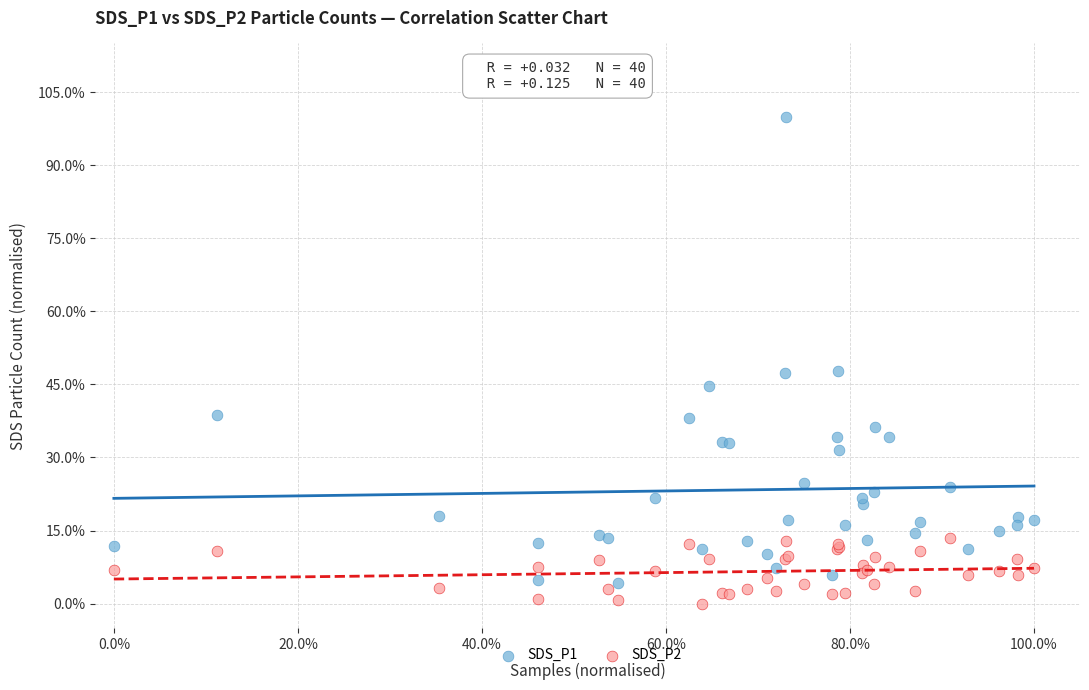

Which series reaches the minimum Y coordinate?

SDS_P2